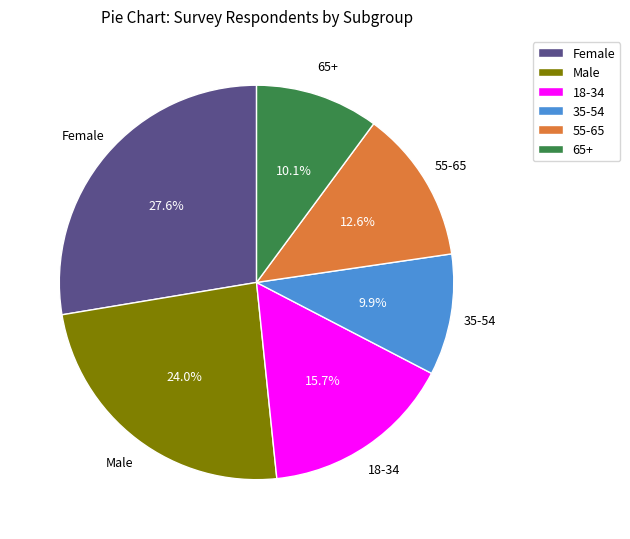

What is the total percentage of 55-65 and 35-54?

22.5%